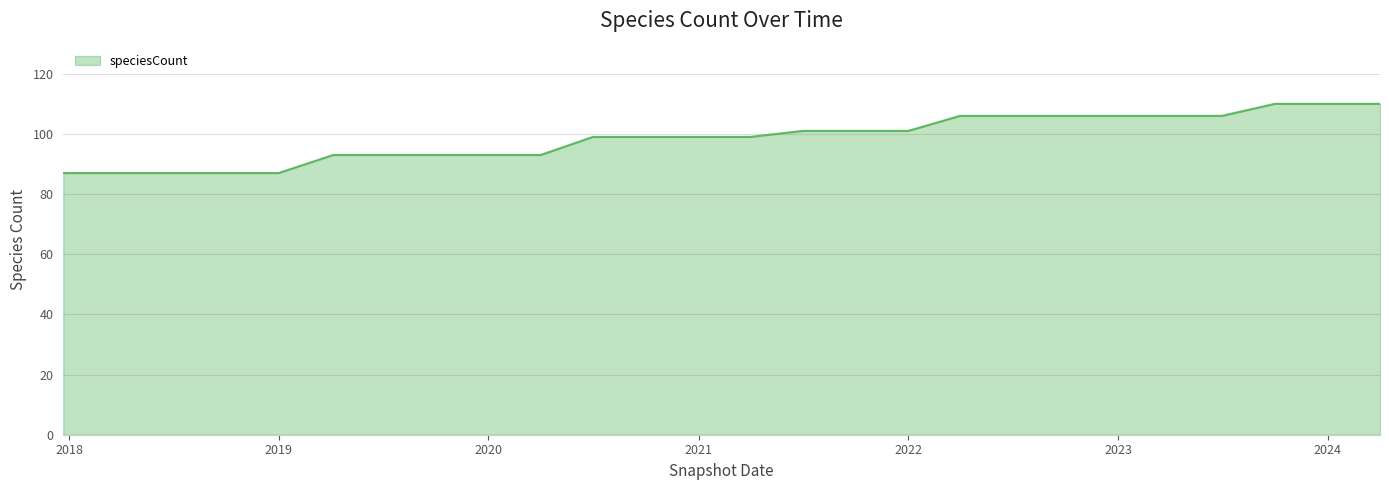

What is the difference between the maximum and minimum values?

23